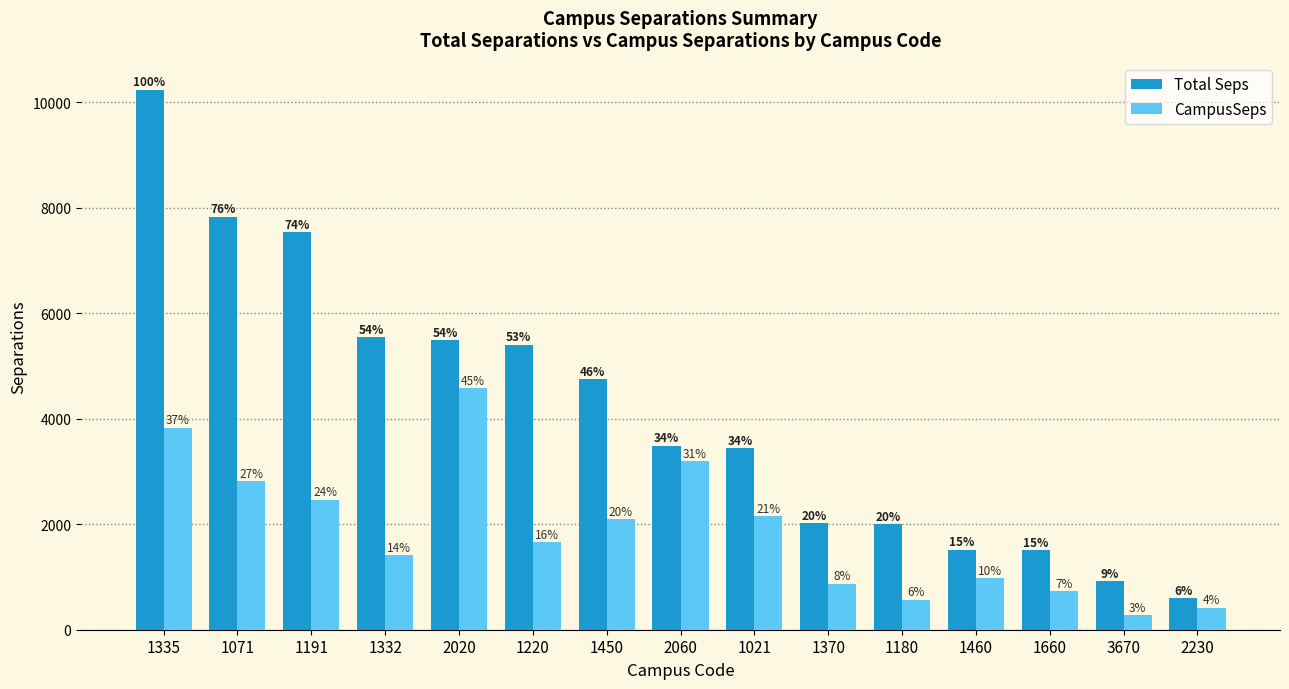

What is the average value of the Total Seps series?

4150.7